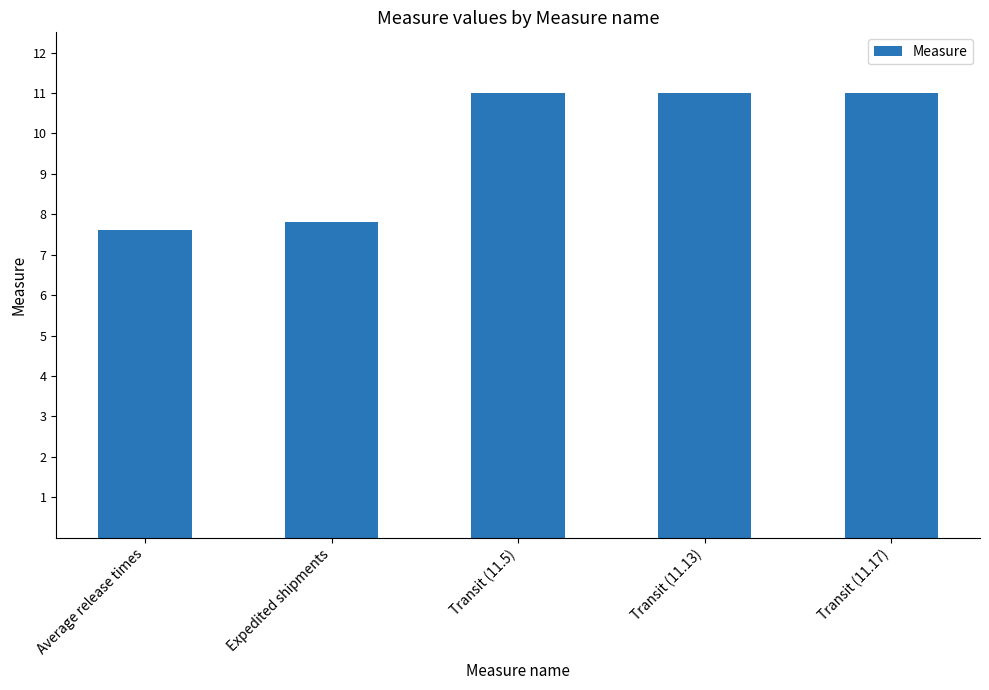

What is the change in value from Expedited shipments to Transit (11.5)?

+3.2